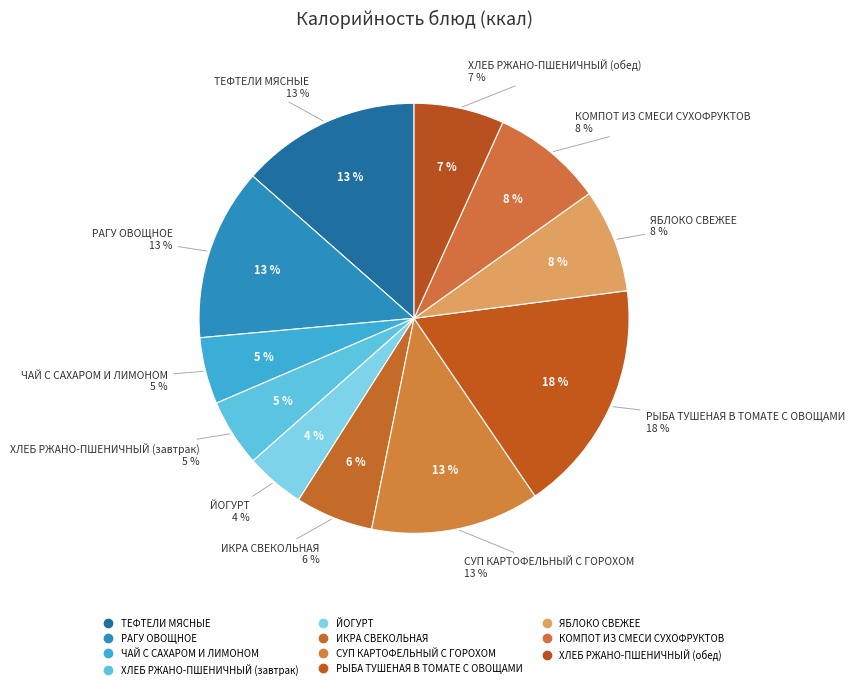

Is ЯБЛОКО СВЕЖЕЕ the majority of the pie?

No